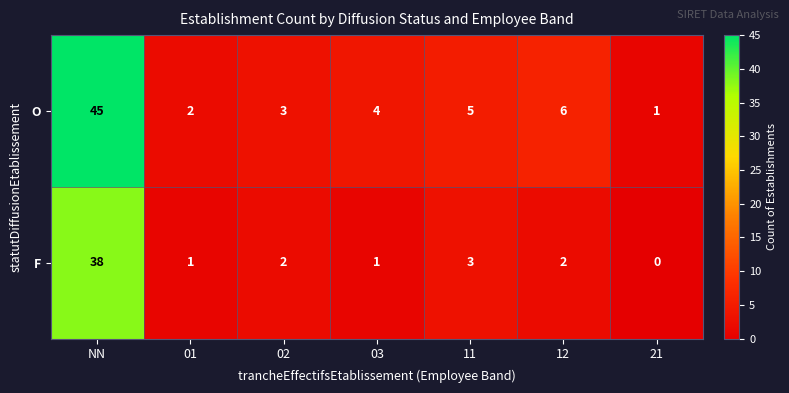

What is the total value across all series at NN?

83